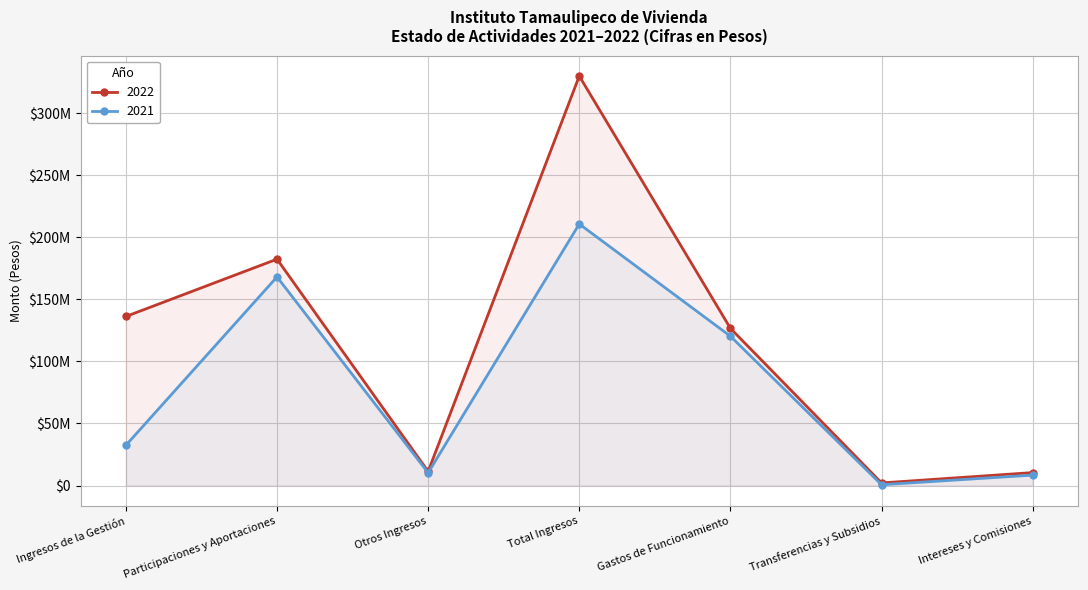

Reading left to right, list all the values displayed in this chart.

2022: Ingresos de la Gestión=136260718	Participaciones y Aportaciones=182466487	Otros Ingresos=11338587	Total Ingresos=330065792	Gastos de Funcionamiento=126700670	Transferencias y Subsidios=2079459	Intereses y Comisiones=10421303
2021: Ingresos de la Gestión=32409305	Participaciones y Aportaciones=168148709	Otros Ingresos=10252278	Total Ingresos=210810292	Gastos de Funcionamiento=120346836	Transferencias y Subsidios=631720	Intereses y Comisiones=8379998